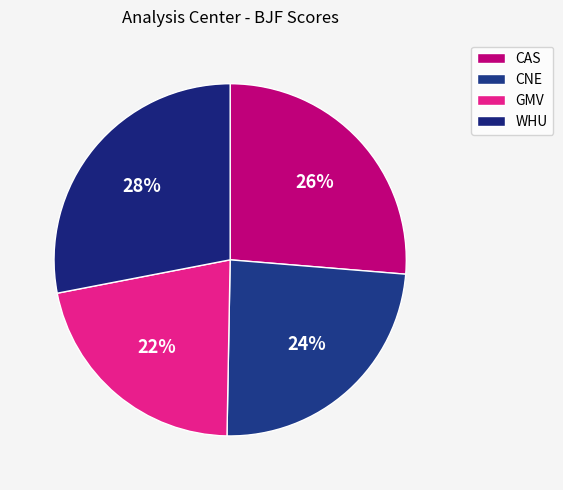

To the nearest percent, what is the average slice percentage?

25%